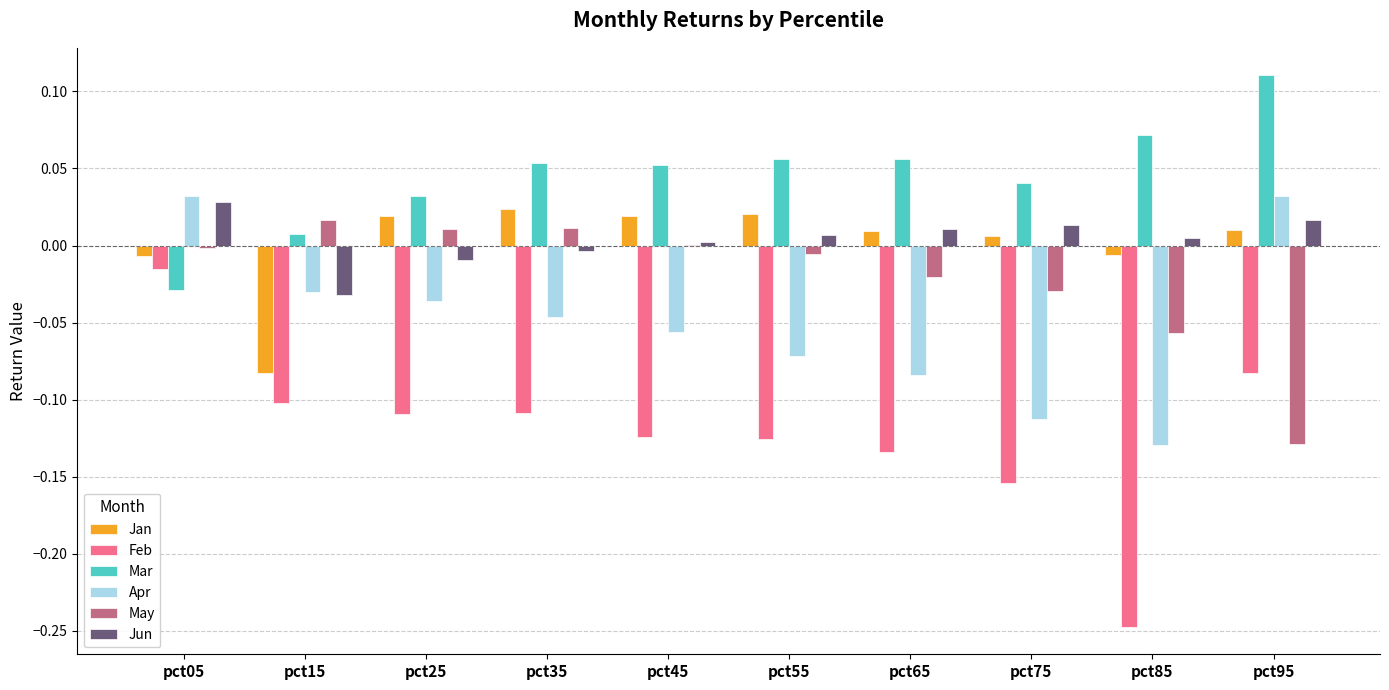

The value of Jun at pct85 is 0.0. True or false?

True